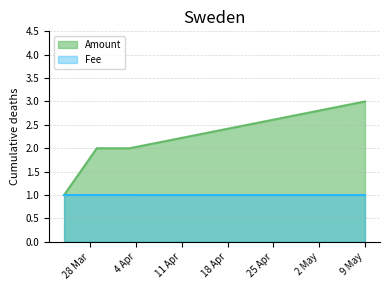

Count the number of categories in the chart.

4